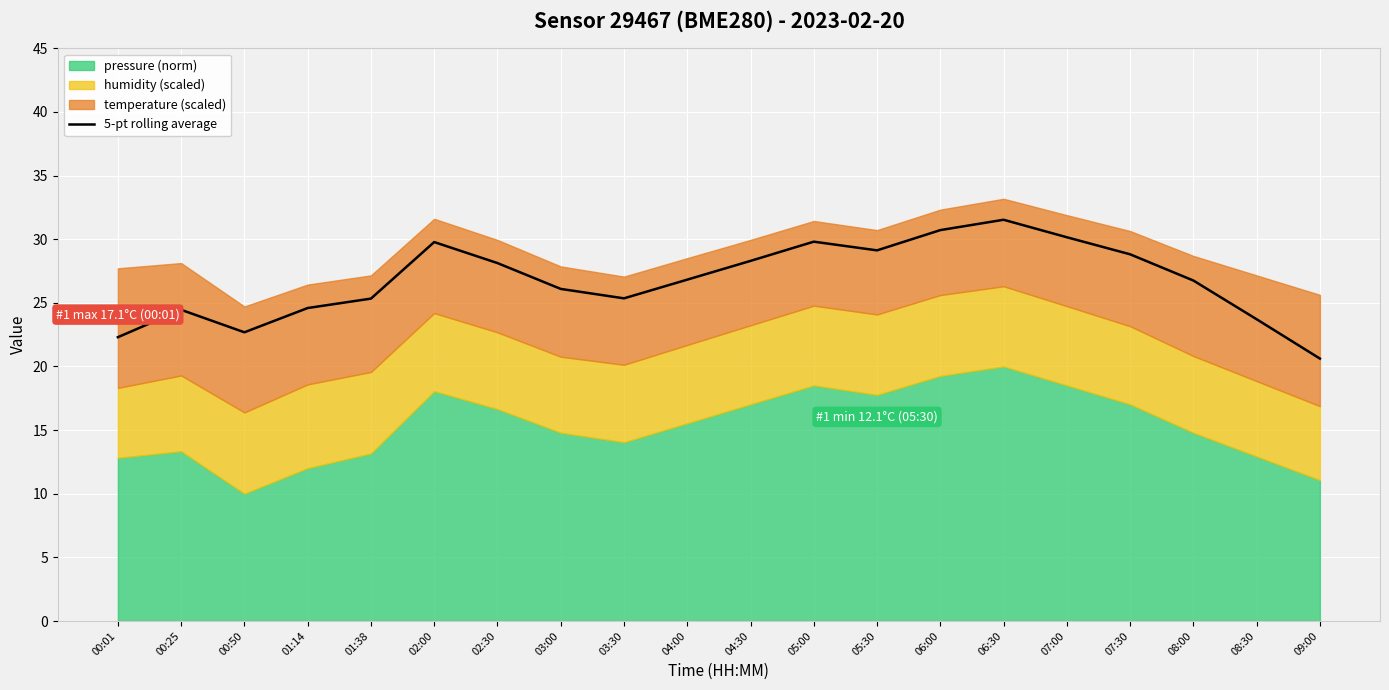

What is the ratio of the value at 08:00 to the value at 05:30?

0.9